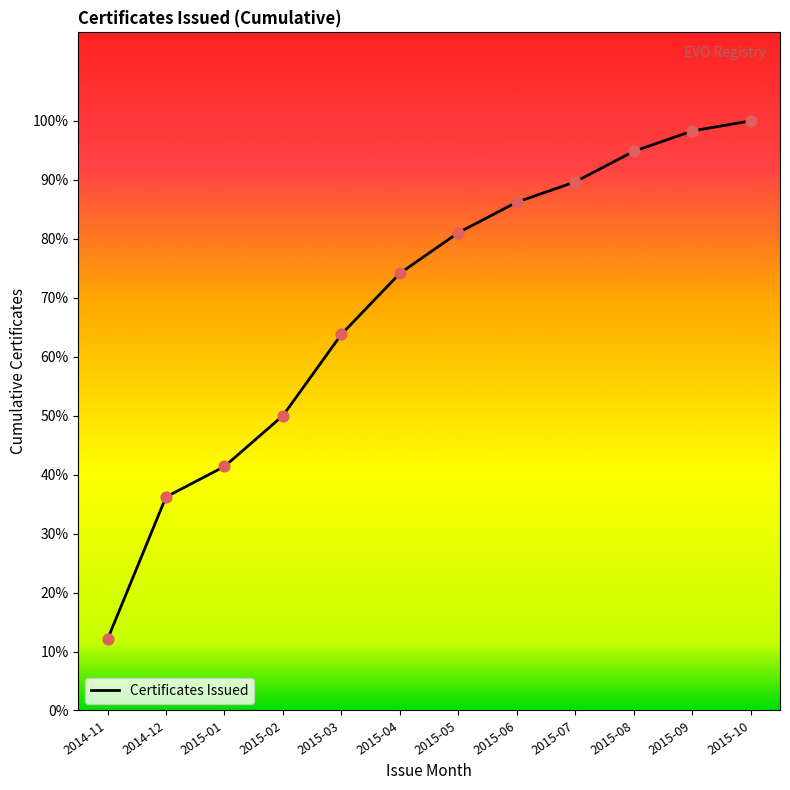

What is the ratio of the value at 2015-05 to the value at 2015-10?

0.8